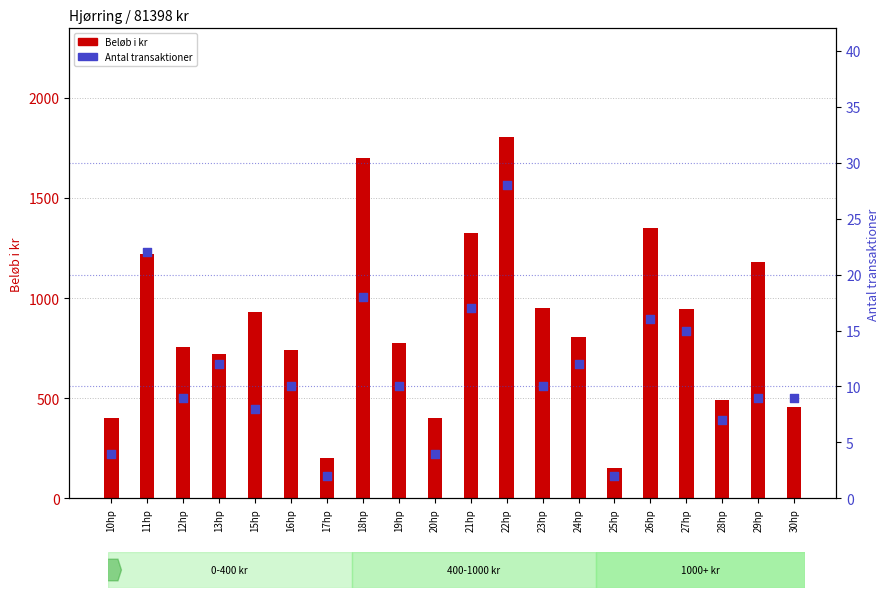

Which series has the widest spread of Y values?

Beløb i kr